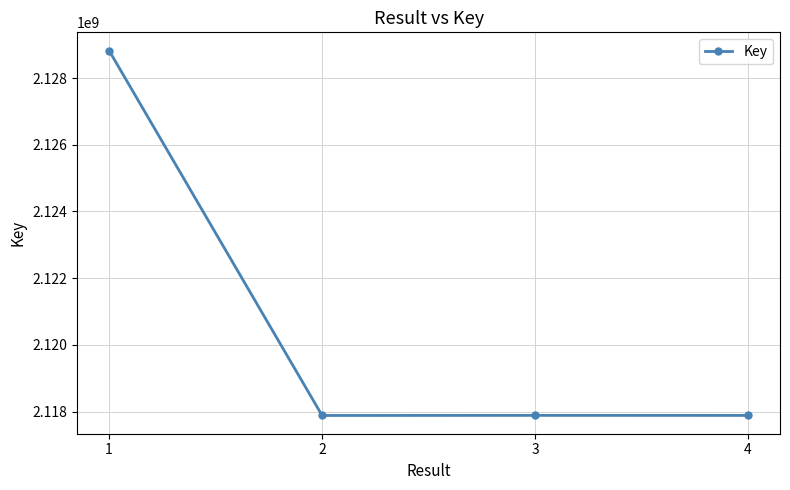

The value at 1 is 3491368698. True or false?

False